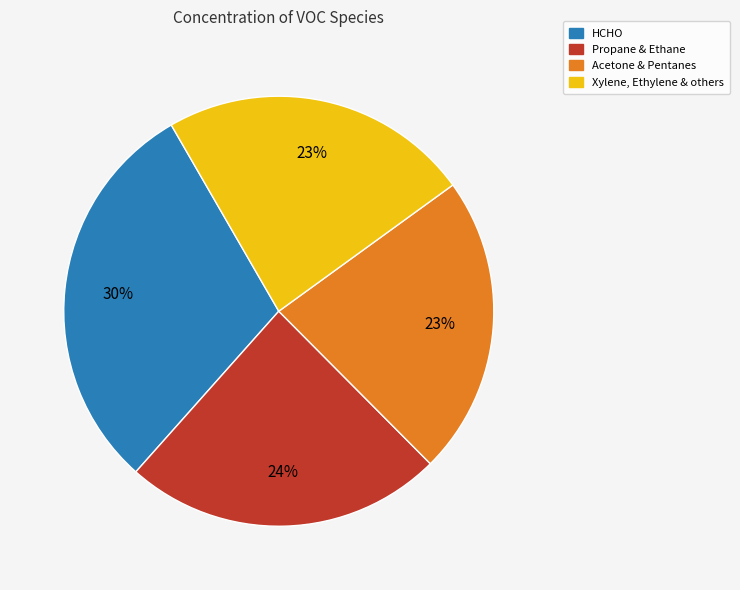

Does any single category account for the majority?

No